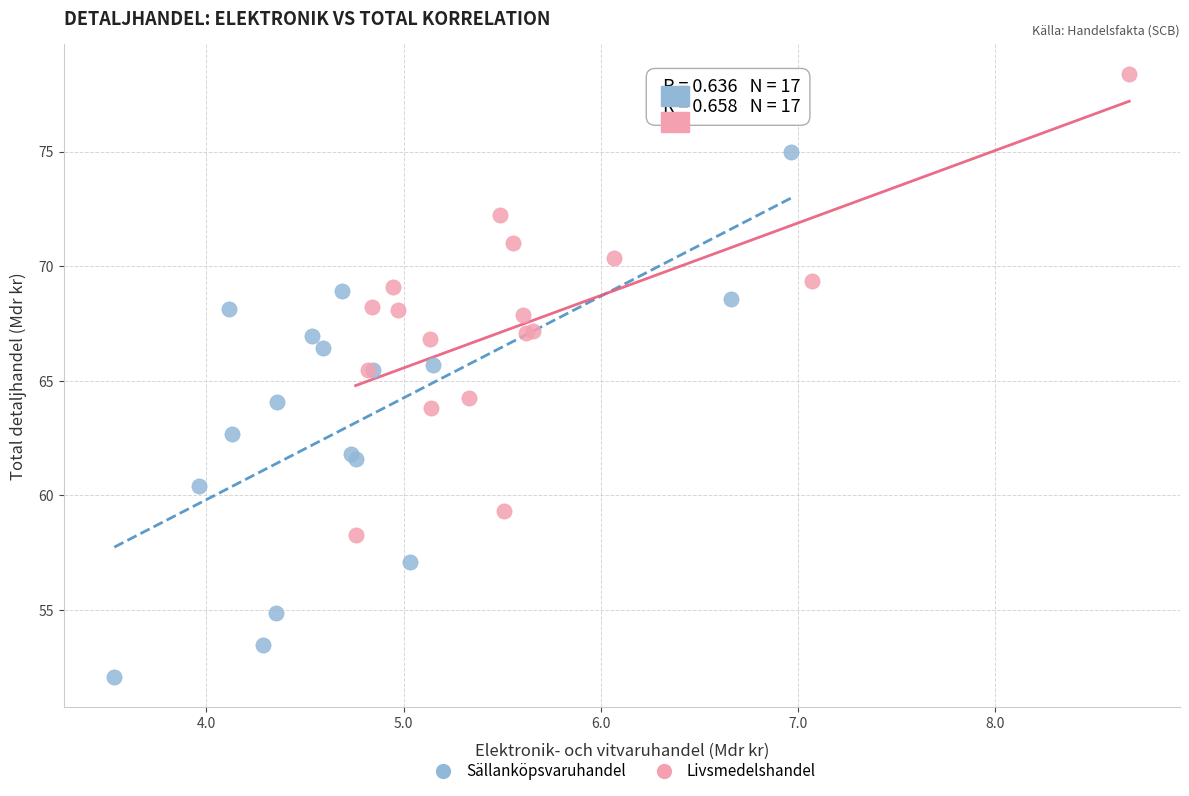

Which series has the largest Y range (max minus min)?

Sällanköpsvaruhandel